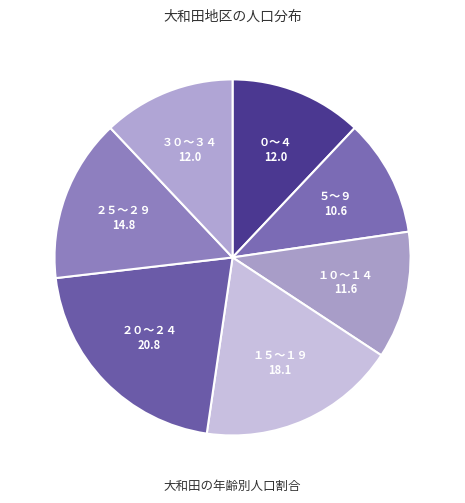

Which category has the biggest portion of the pie?

２０～２４